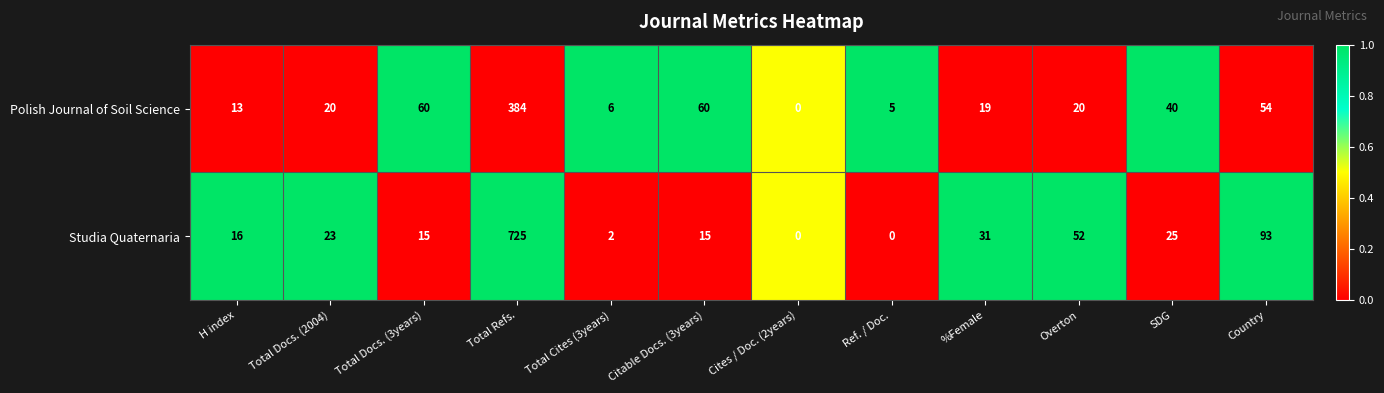

Read the Polish Journal of Soil Science value at H index.

13